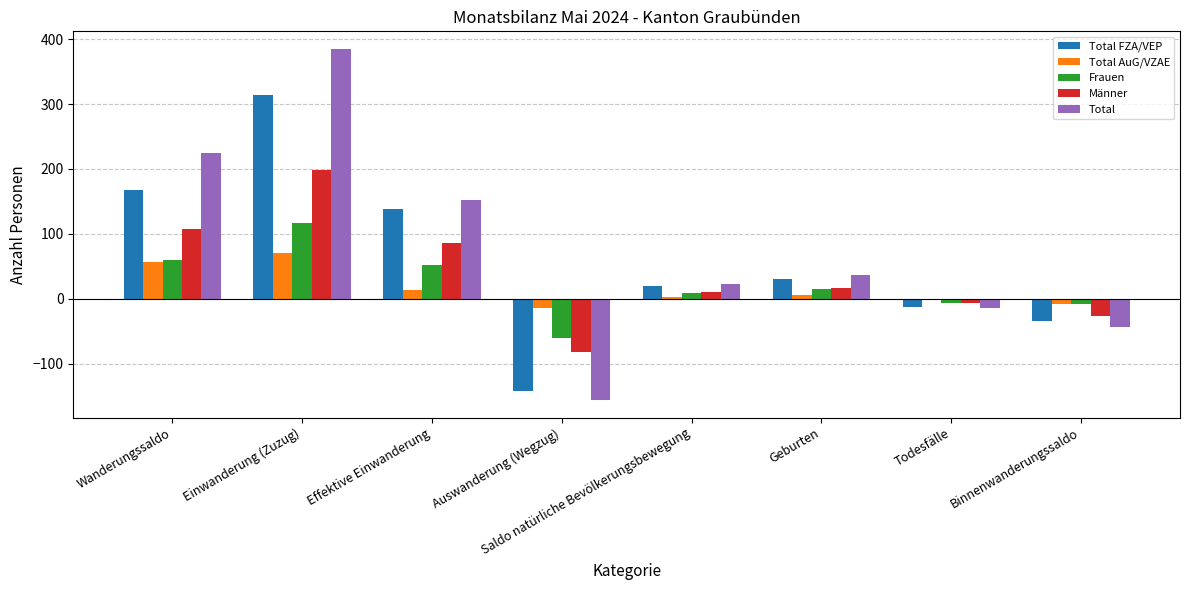

Count the number of data series in this chart.

5